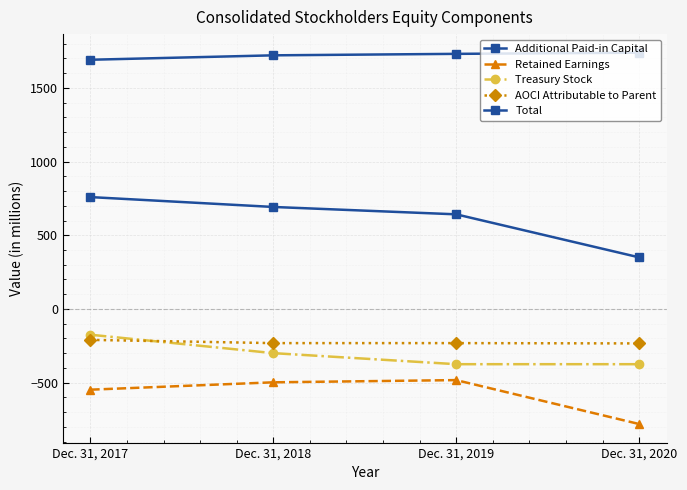

How many distinct data groups are displayed?

5